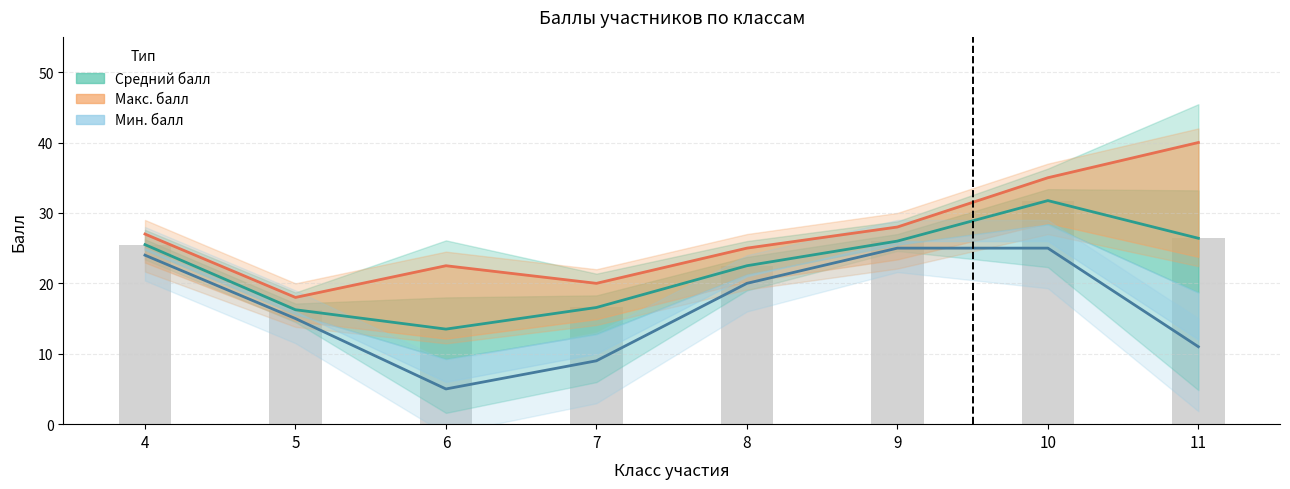

Count the number of categories in the chart.

8